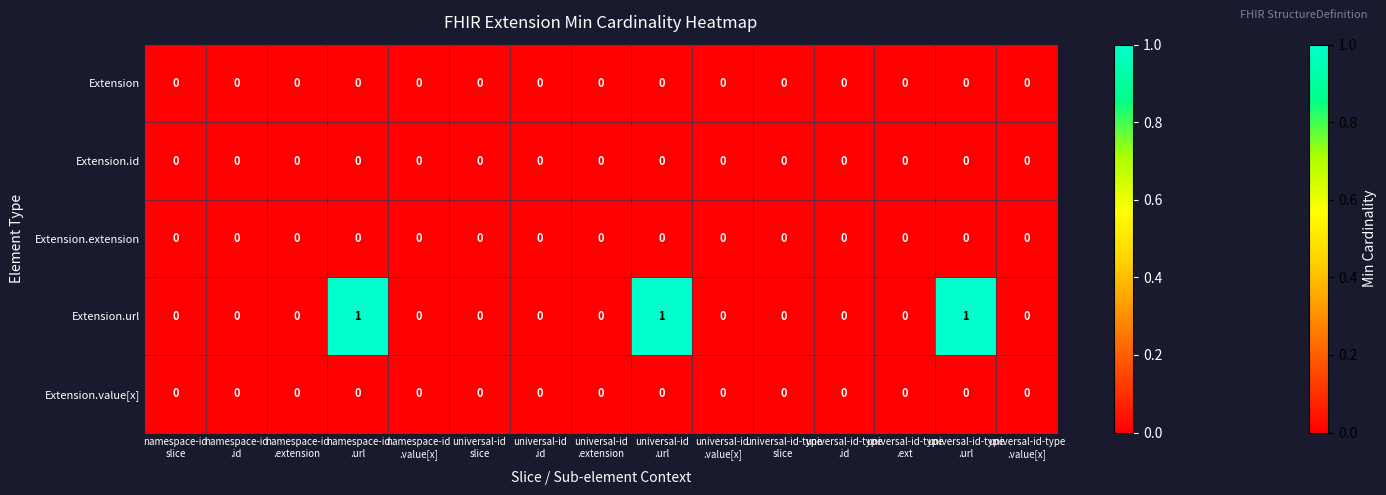

What is the sum of all Extension.url values?

3